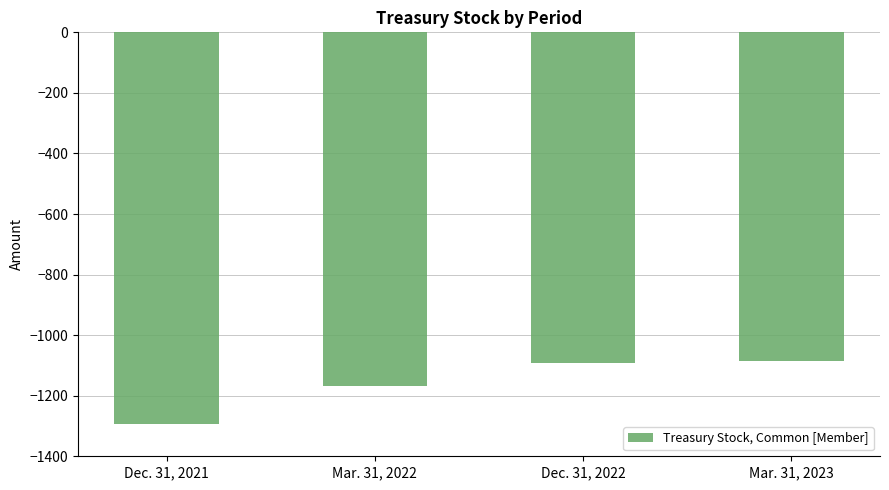

List the labels in order of value, smallest first.

Dec. 31, 2021, Mar. 31, 2022, Dec. 31, 2022, Mar. 31, 2023